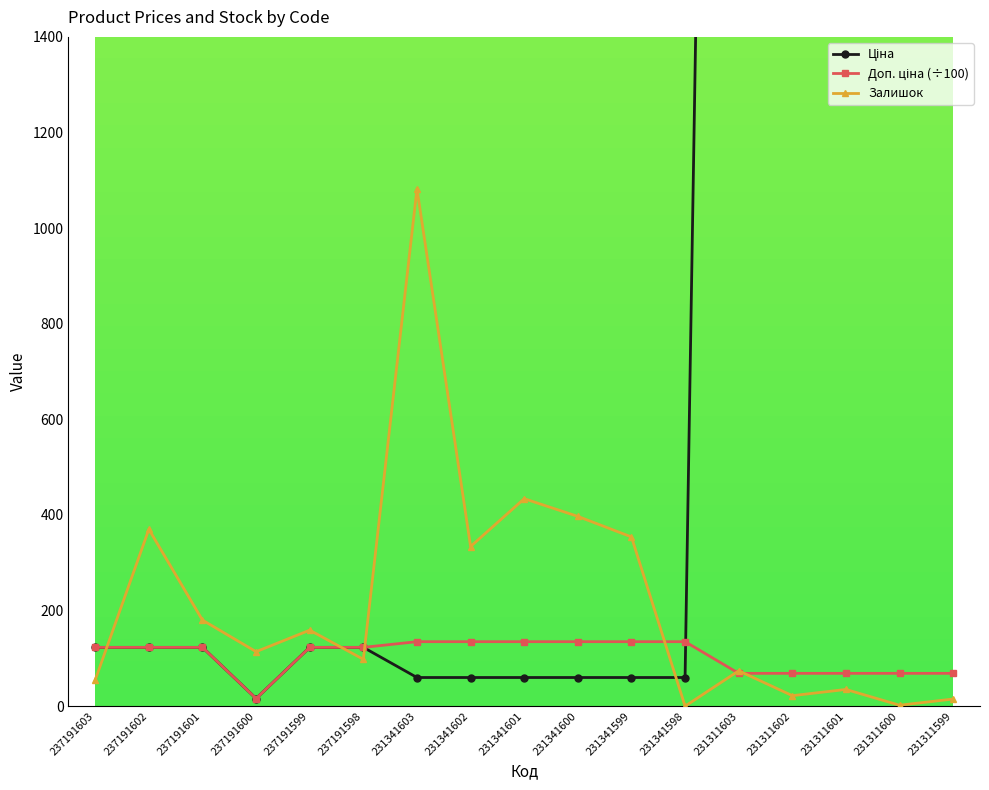

What is the approximate value of Залишок at 231311602?

22.0